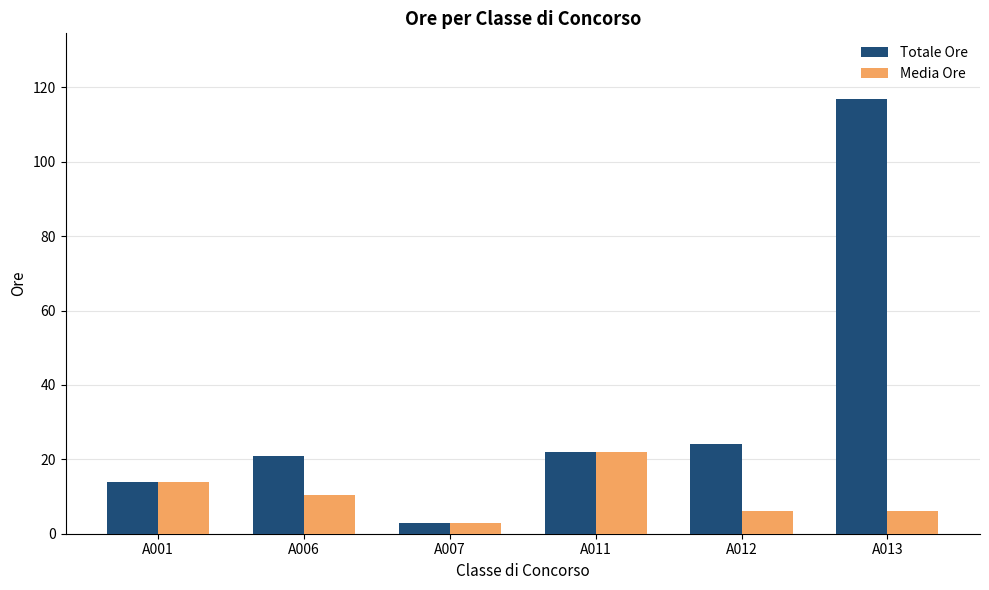

What is the value of the Totale Ore bar at the 3rd from the left?

3.0